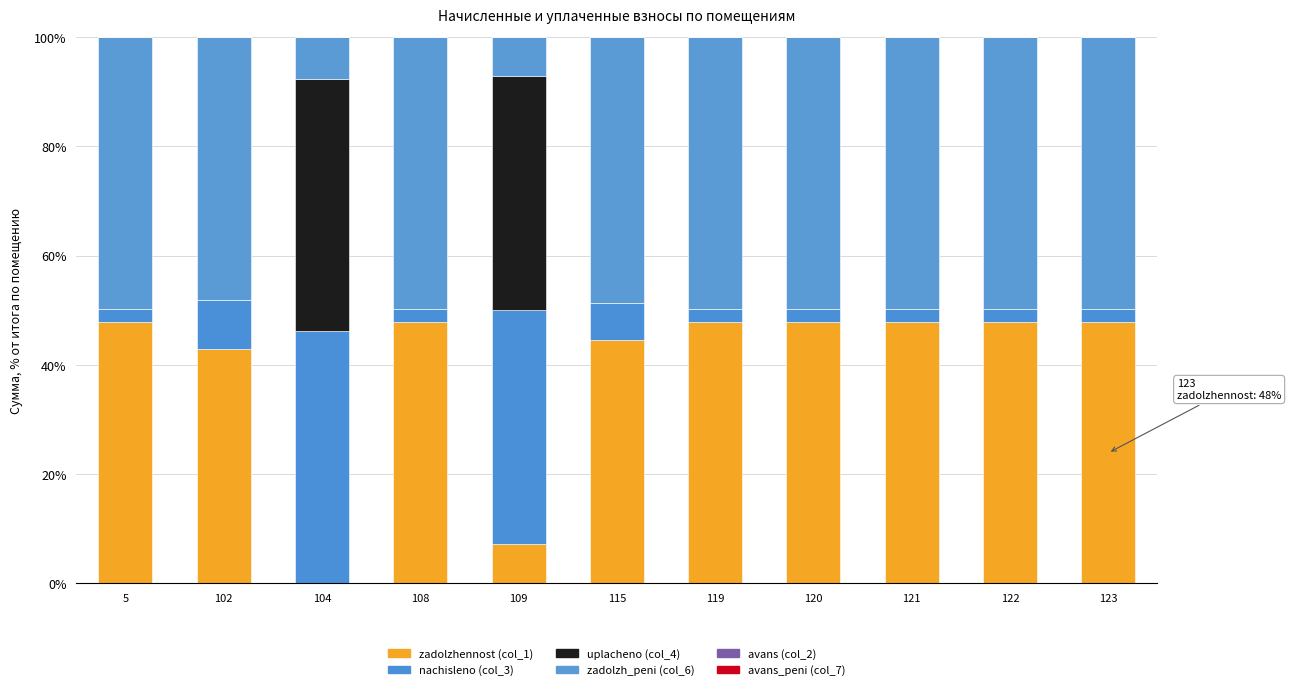

How many data points does each series have?

11